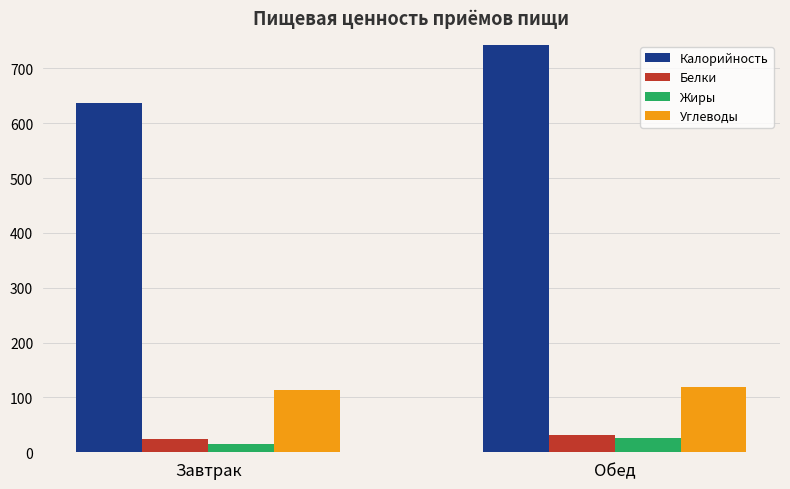

Reading left to right, list all the values displayed in this chart.

Калорийность: 637.0	743.0
Белки: 24.2	31.2
Жиры: 14.7	26.6
Углеводы: 113.4	118.5